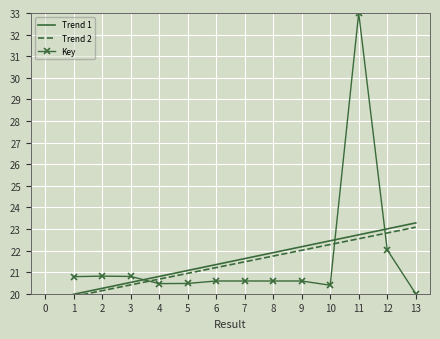

How many times do Key and Trend 2 cross each other?

3